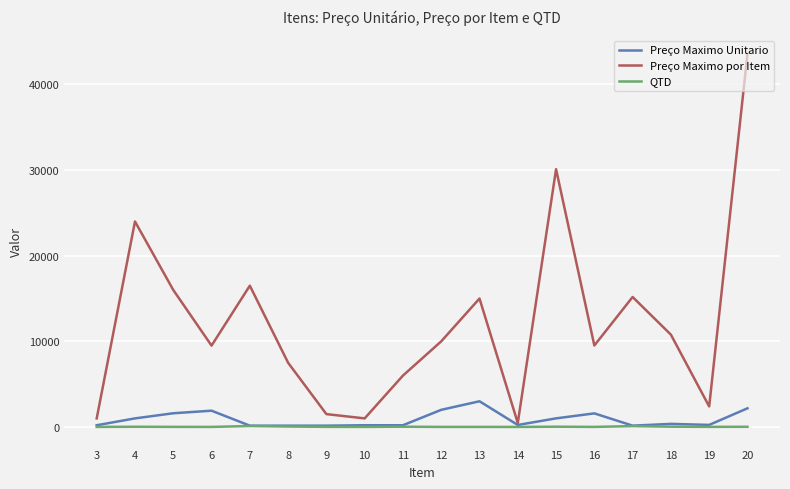

At which category is the sum across all series the highest?

20